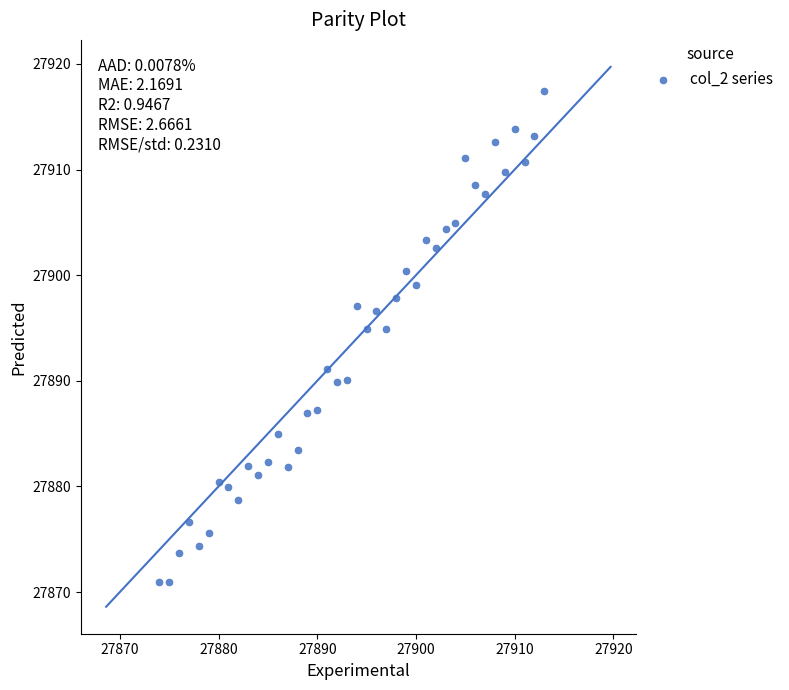

What is the range of X values (max minus min)?

39.0